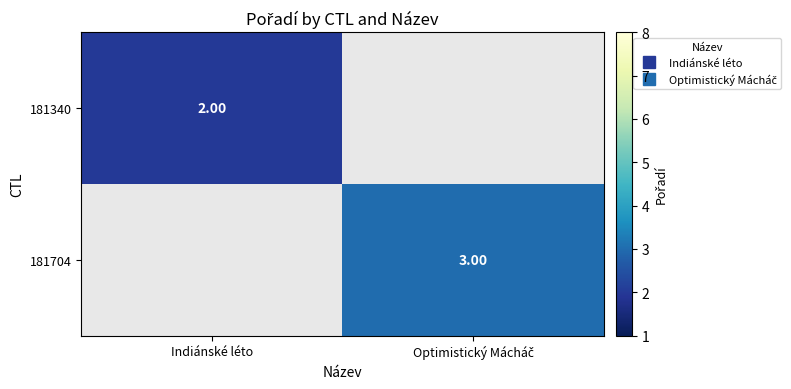

The 181340 series shows 0.7 at Indiánské léto. True or false?

False